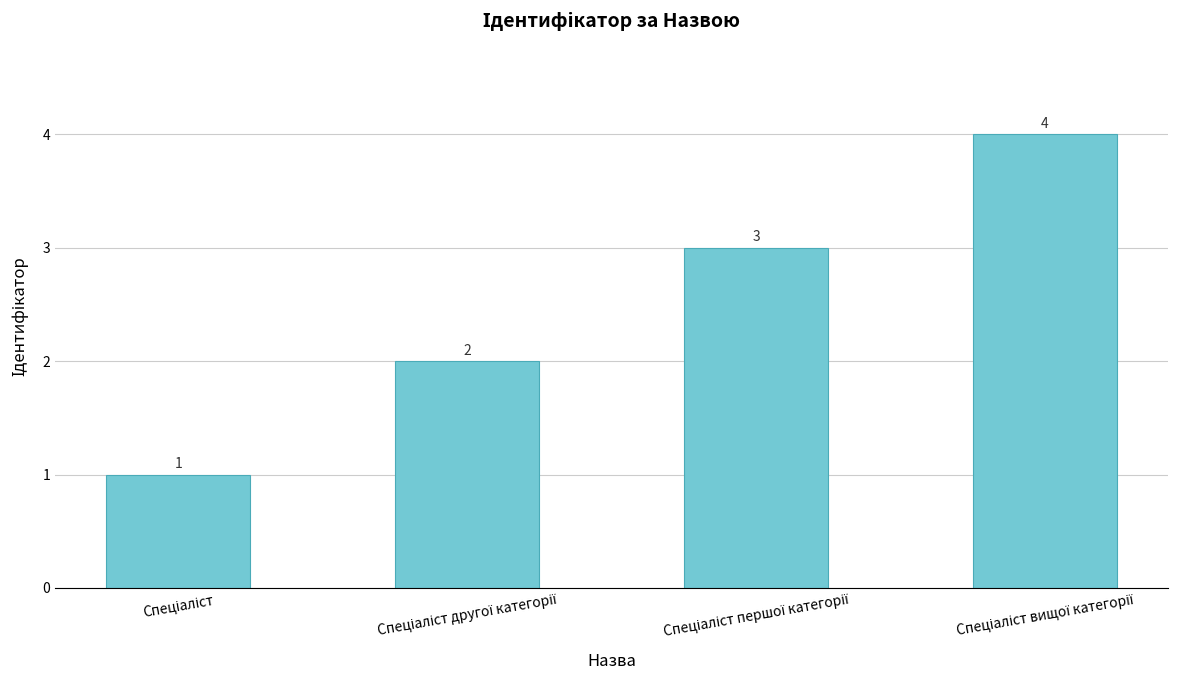

How many values are between 2 and 4?

3